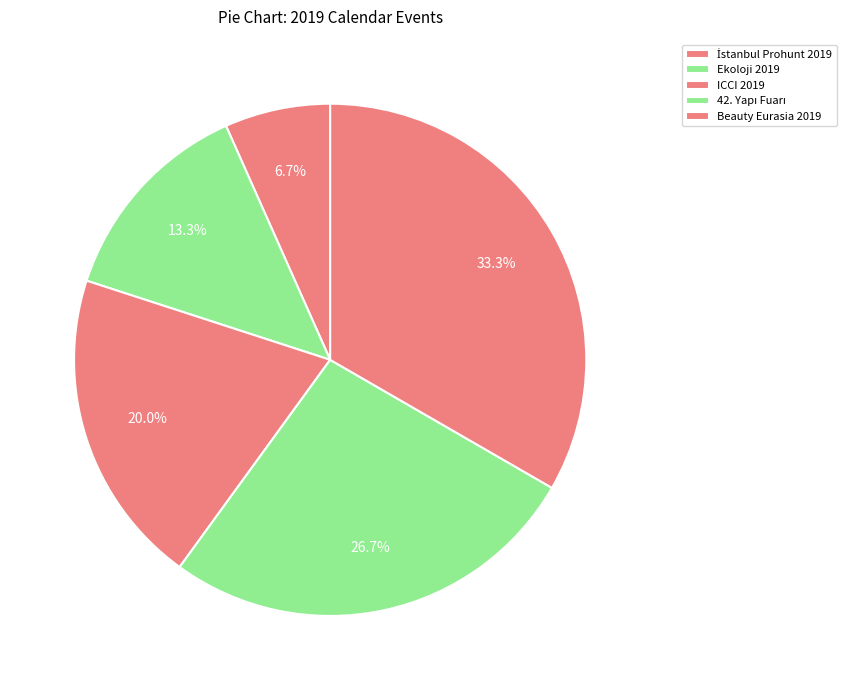

Count the number of slices in the pie.

5